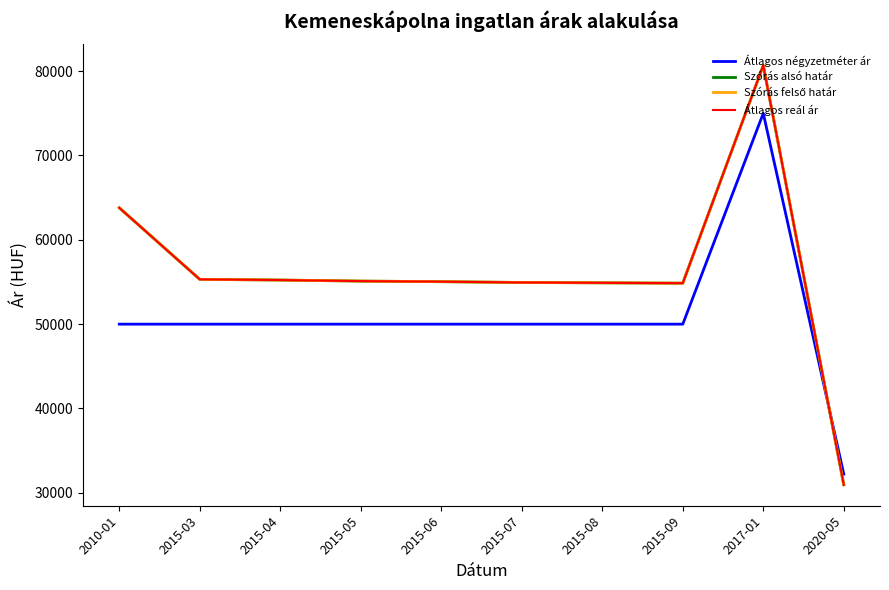

How many interior local peaks does the Átlagos reál ár series have?

1